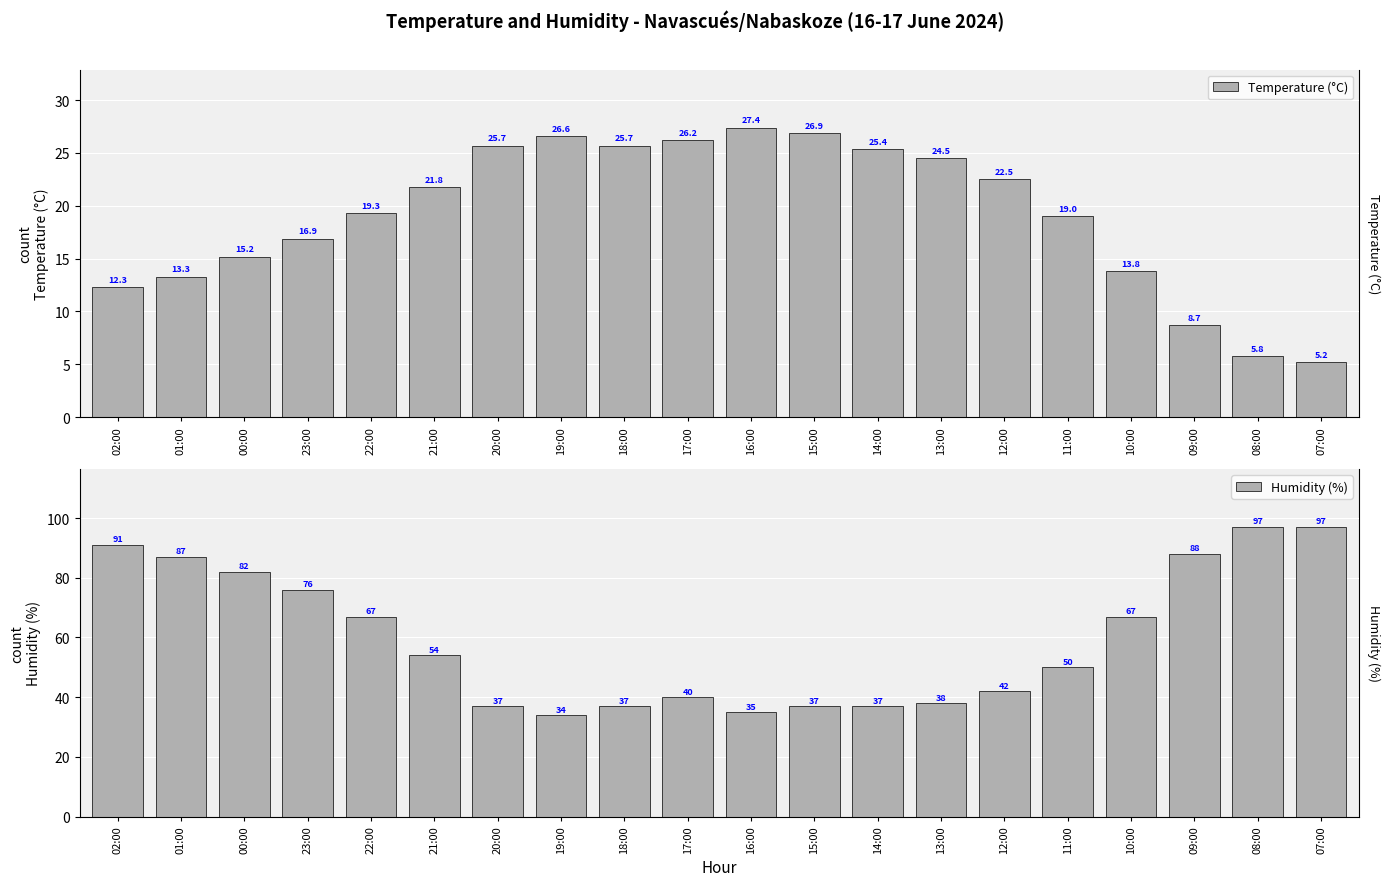

Is it true that Humidity (%) equals 65.0 at 15:00?

False